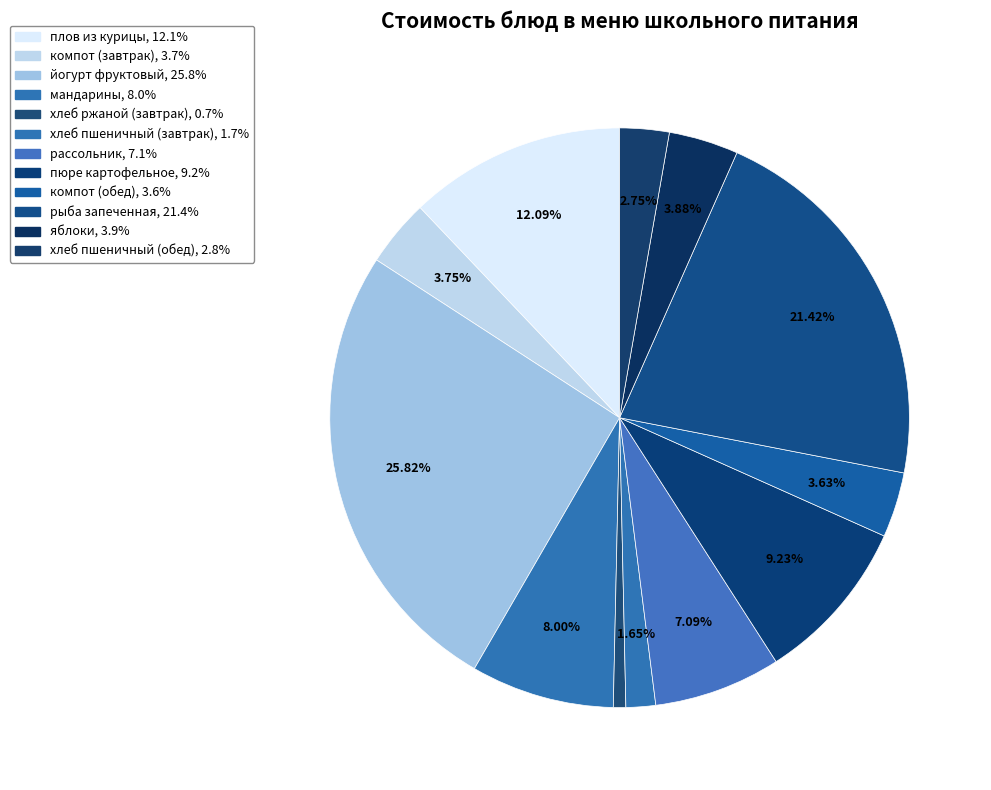

What is the smallest slice in the pie chart?

хлеб ржаной (завтрак)